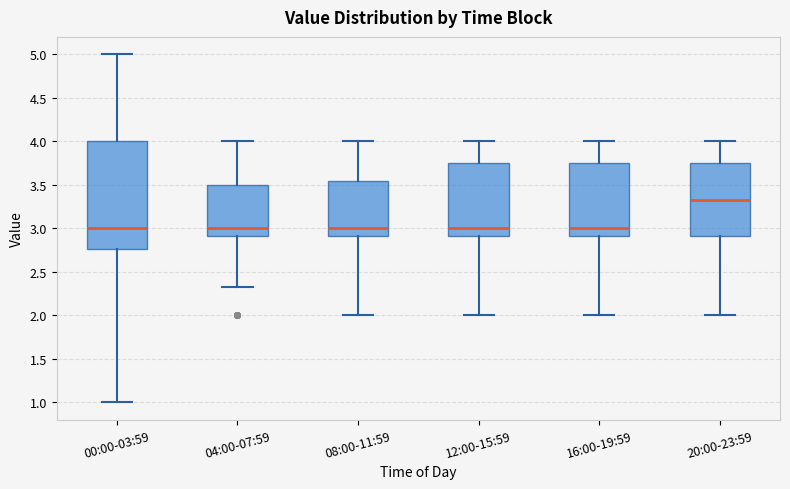

Which box is the tallest, from its lower edge to its upper edge?

00:00-03:59